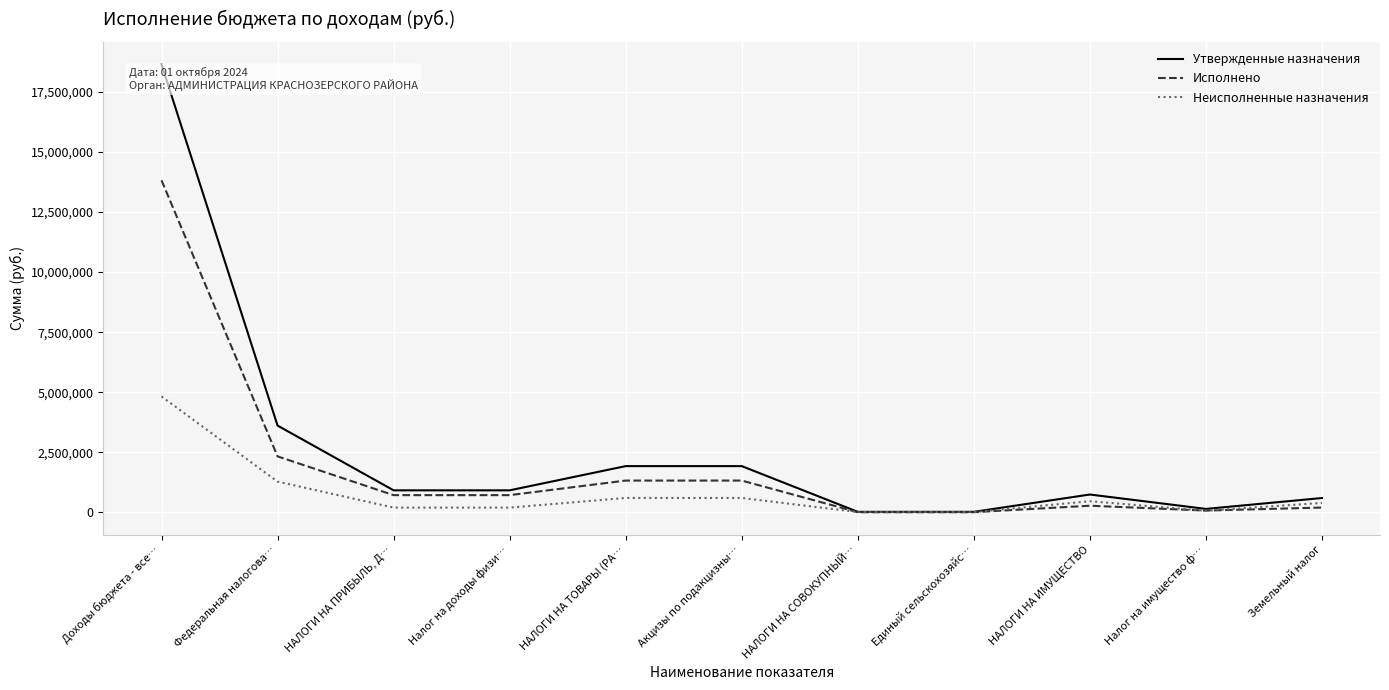

At which label is Исполнено closest to 6916012?

Федеральная налогова…